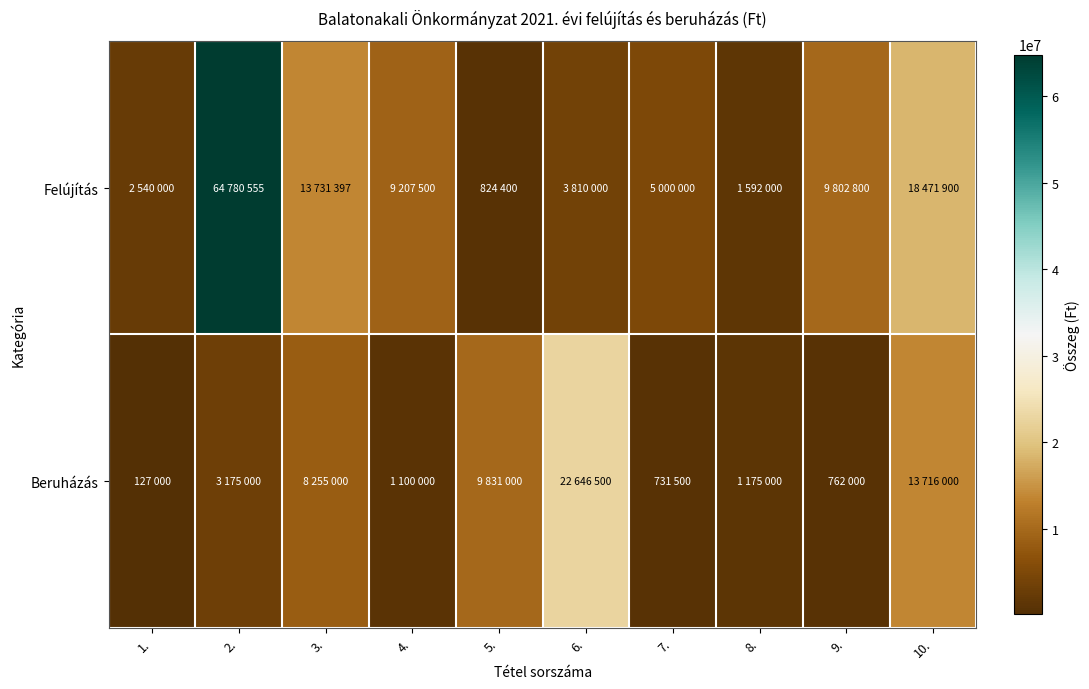

Reading right to left, what are all the values shown in this chart?

Felújítás: 10.=18471900	9.=9802800	8.=1592000	7.=5000000	6.=3810000	5.=824400	4.=9207500	3.=13731397	2.=64780555	1.=2540000
Beruházás: 10.=13716000	9.=762000	8.=1175000	7.=731500	6.=22646500	5.=9831000	4.=1100000	3.=8255000	2.=3175000	1.=127000